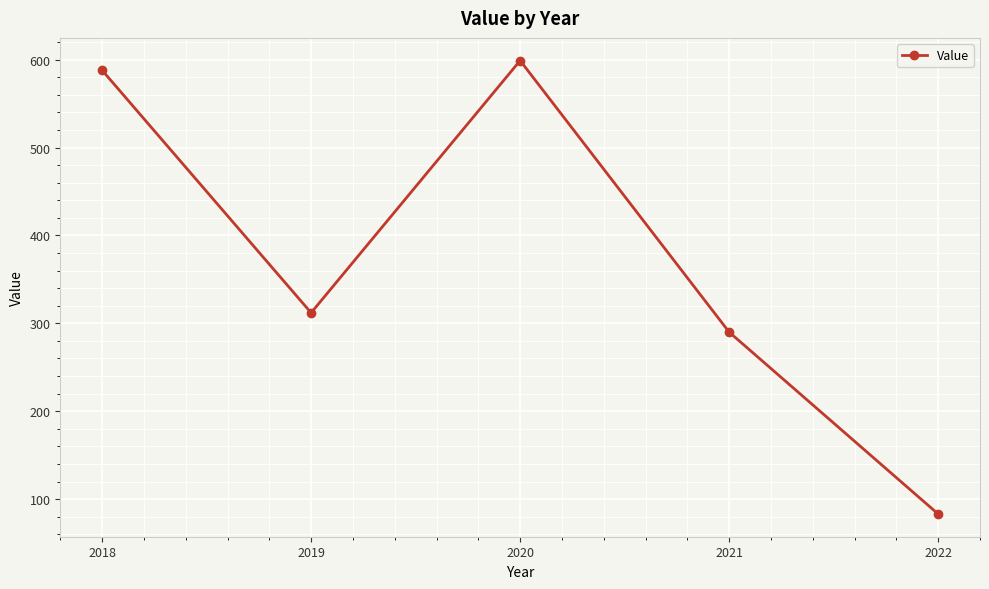

Which has a higher value, 2018 or 2020?

2020